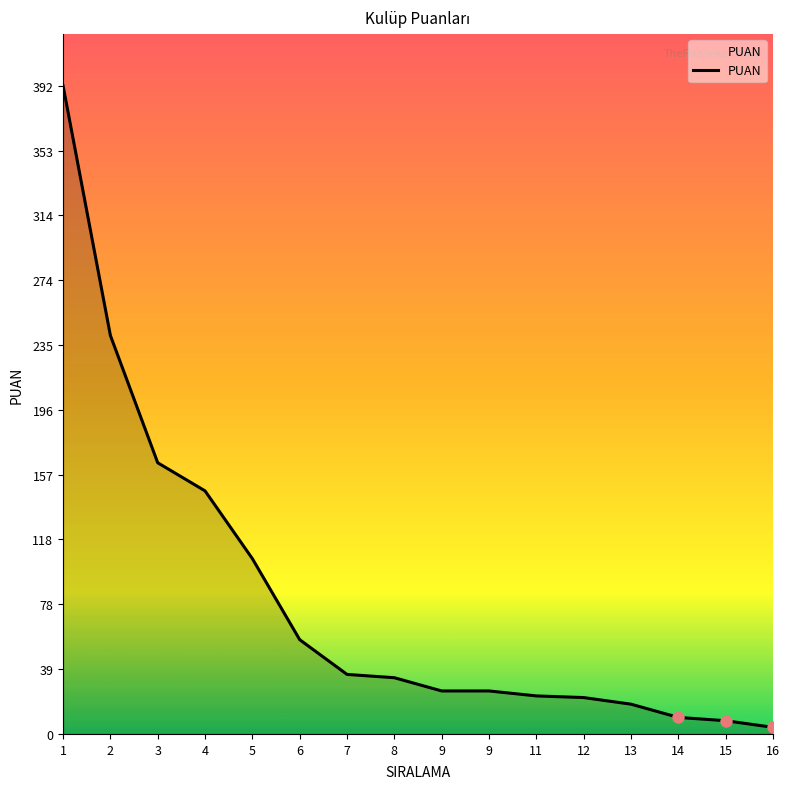

What is the ratio of the value at 12 to the value at 9?

0.8